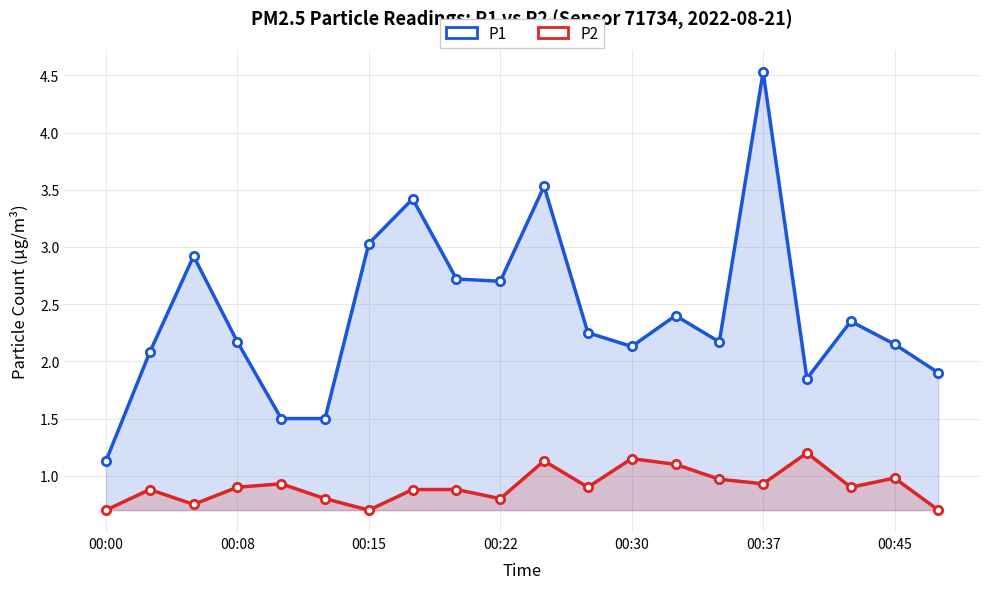

What is the sum of all P1 values?

48.4